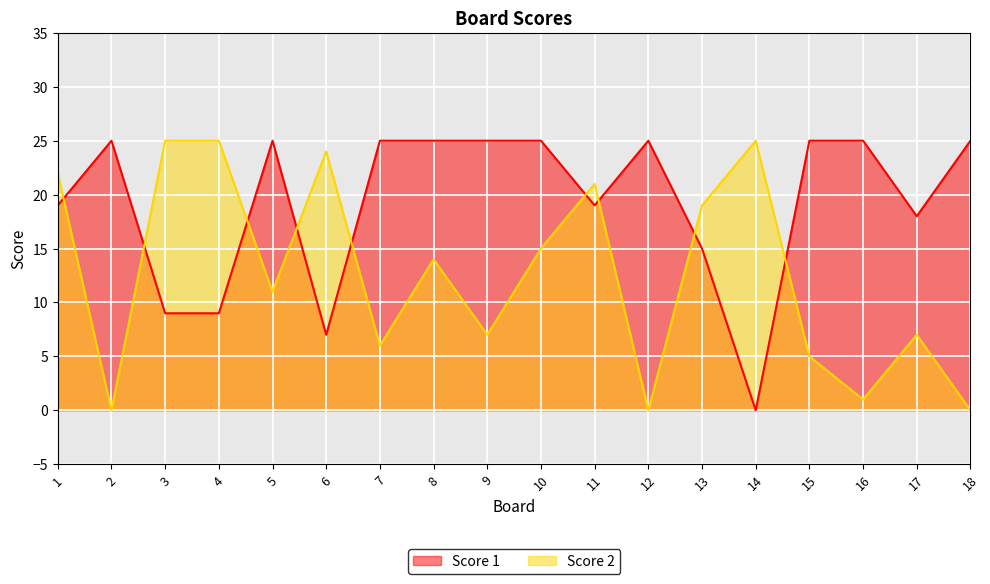

Between 7 and 9, which is larger?

7